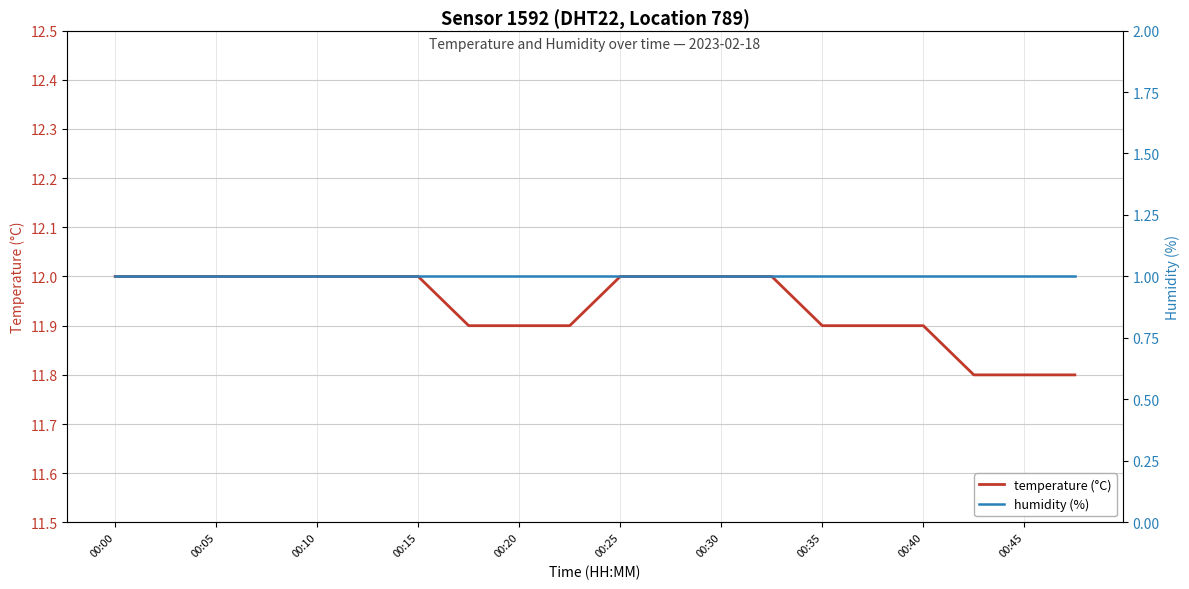

Which category has the lowest value in the temperature (°C) series?

17